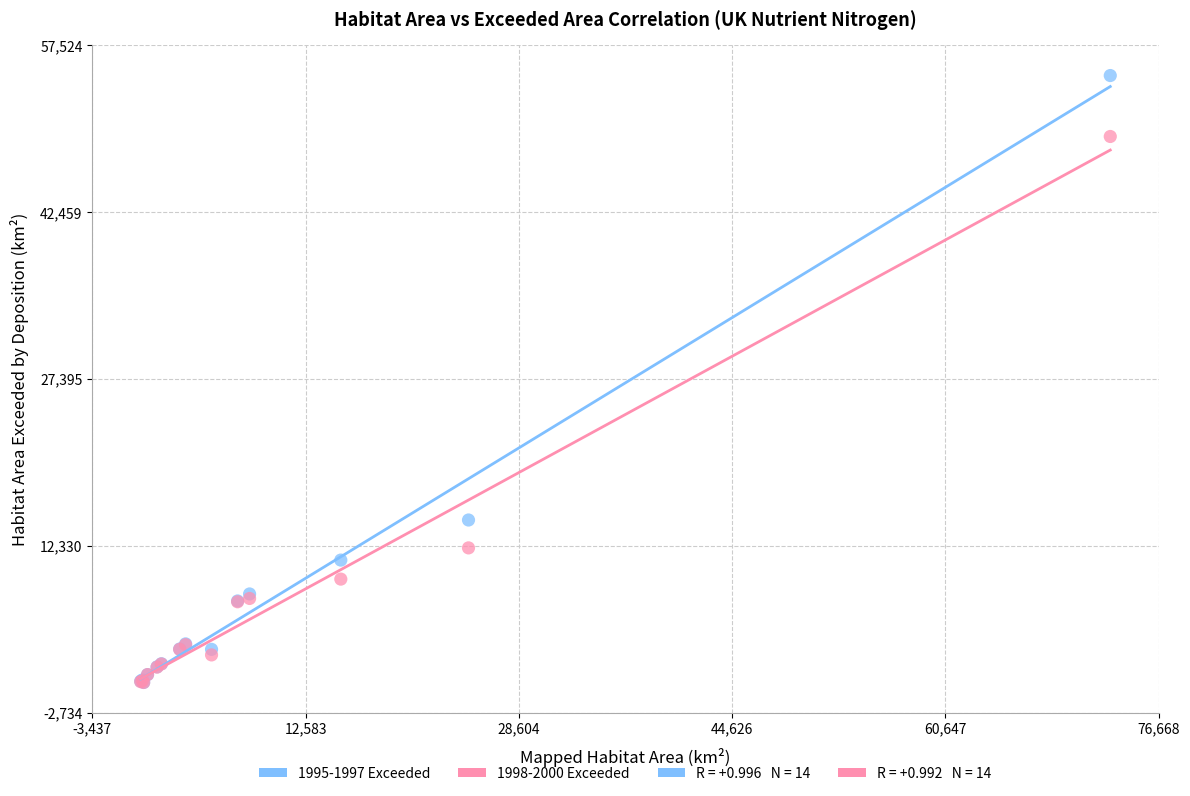

Across all series, what Y value is closest to 27395?

14670